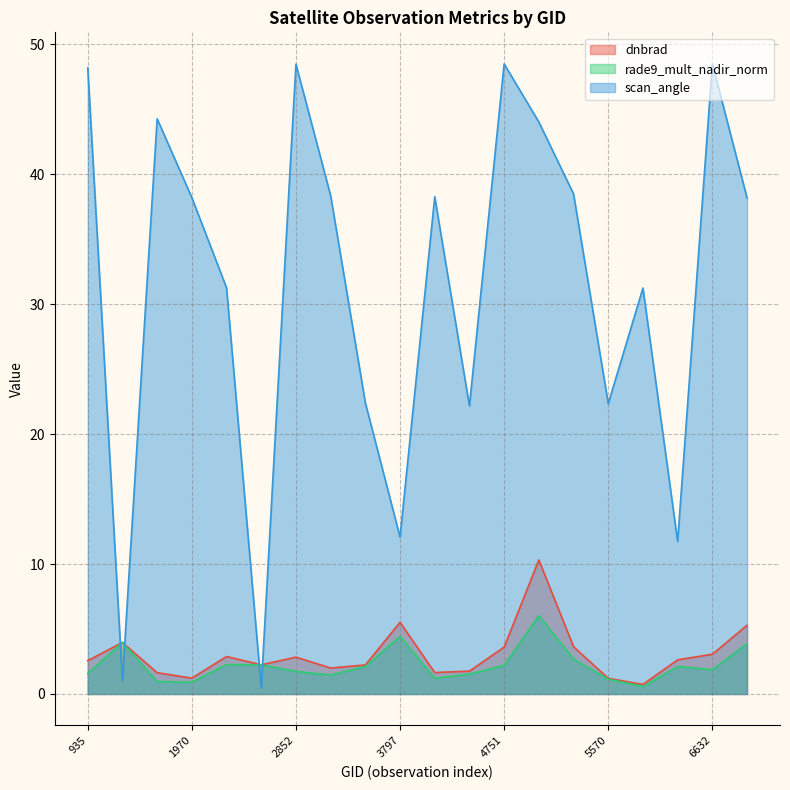

What is the maximum value for rade9_mult_nadir_norm?

6.0